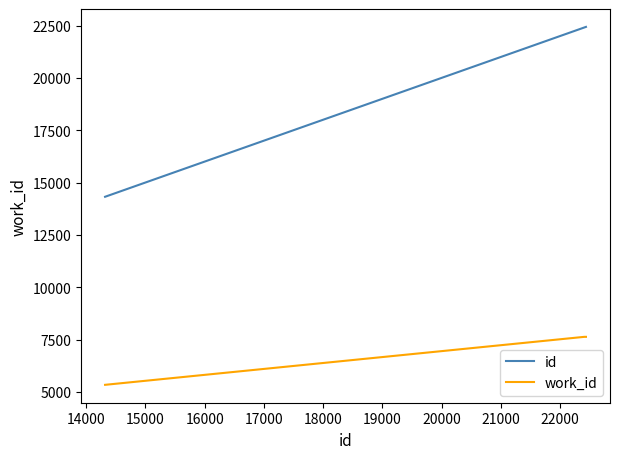

True or false: work_id has more than 1 interior local peaks.

False